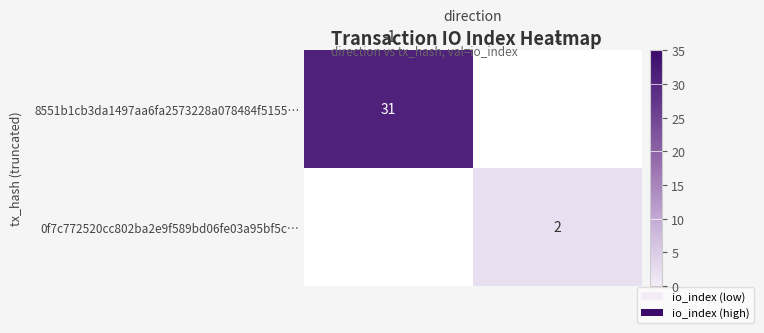

The 0f7c772520cc802ba2e9f589bd06fe03a95bf5c… series shows 1 at 1. True or false?

False